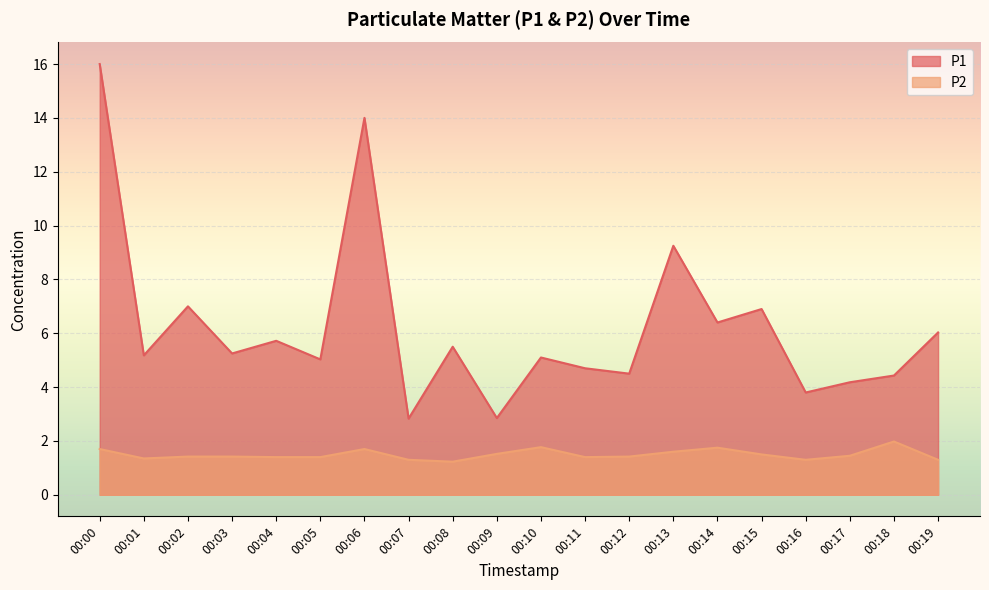

Reading left to right, list all the values displayed in this chart.

P1: 00:00=16.0	00:01=5.2	00:02=7.0	00:03=5.2	00:04=5.7	00:05=5.0	00:06=14.0	00:07=2.8	00:08=5.5	00:09=2.9	00:10=5.1	00:11=4.7	00:12=4.5	00:13=9.2	00:14=6.4	00:15=6.9	00:16=3.8	00:17=4.2	00:18=4.4	00:19=6.0
P2: 00:00=1.7	00:01=1.4	00:02=1.4	00:03=1.4	00:04=1.4	00:05=1.4	00:06=1.7	00:07=1.3	00:08=1.2	00:09=1.5	00:10=1.8	00:11=1.4	00:12=1.4	00:13=1.6	00:14=1.8	00:15=1.5	00:16=1.3	00:17=1.4	00:18=2.0	00:19=1.3